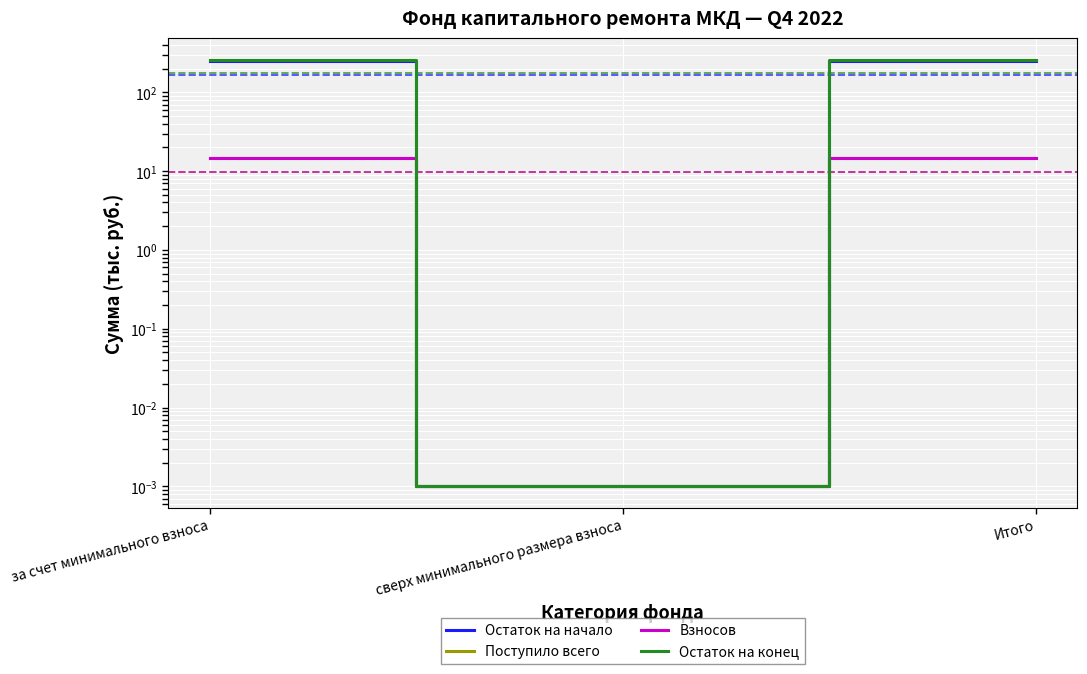

The value of Остаток на конец at Итого is 260.9. True or false?

True